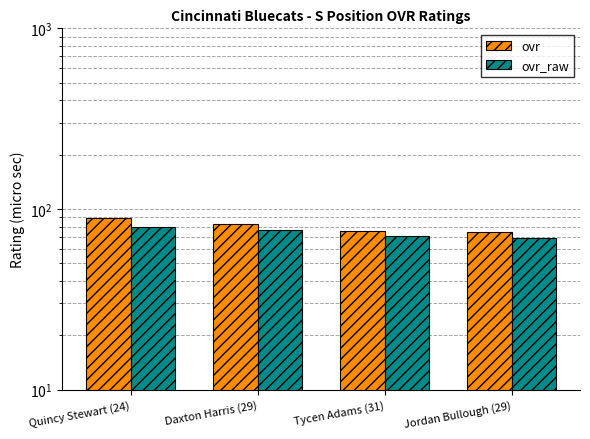

What is the minimum value for ovr_raw?

69